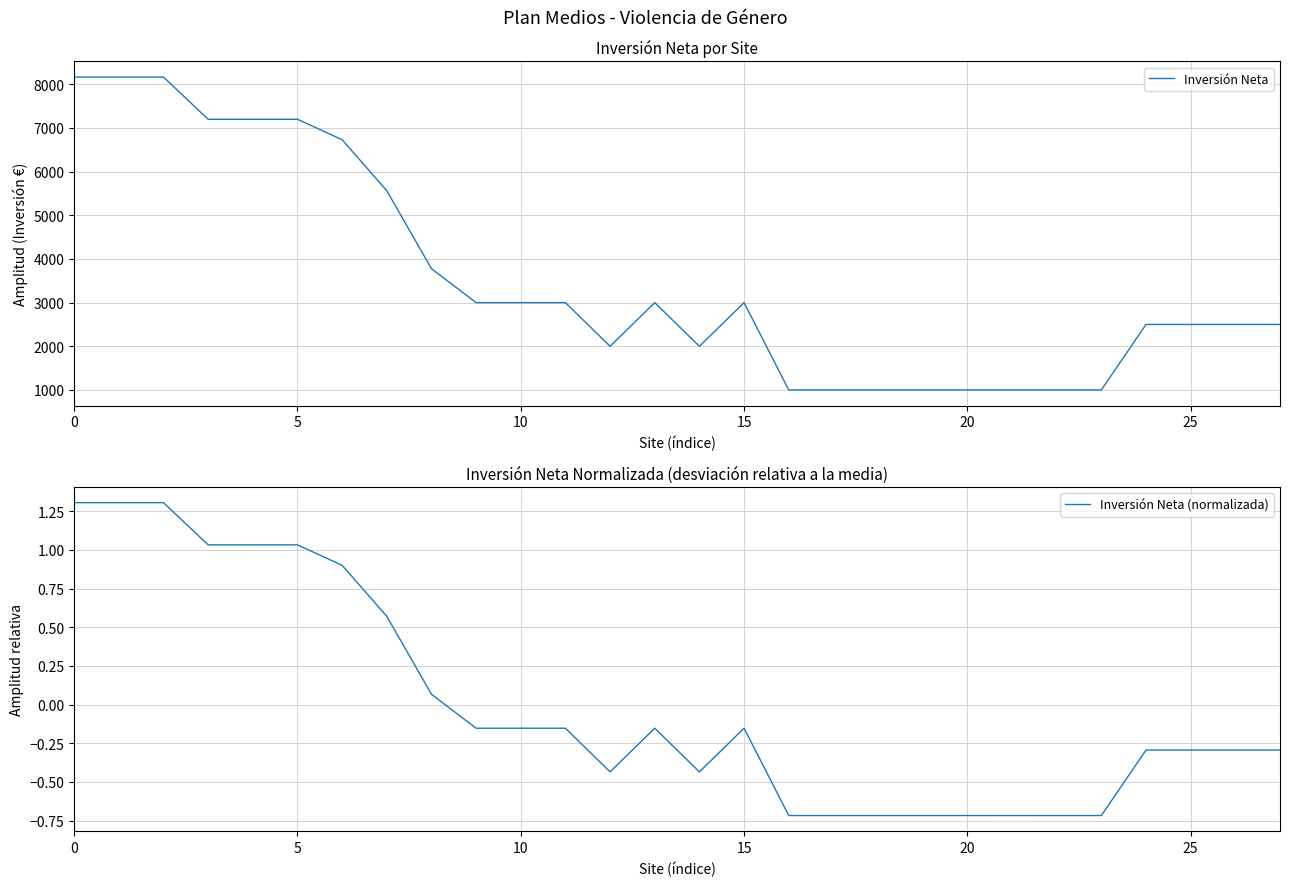

The value of Inversión Neta at 20 is 1000.0. True or false?

True